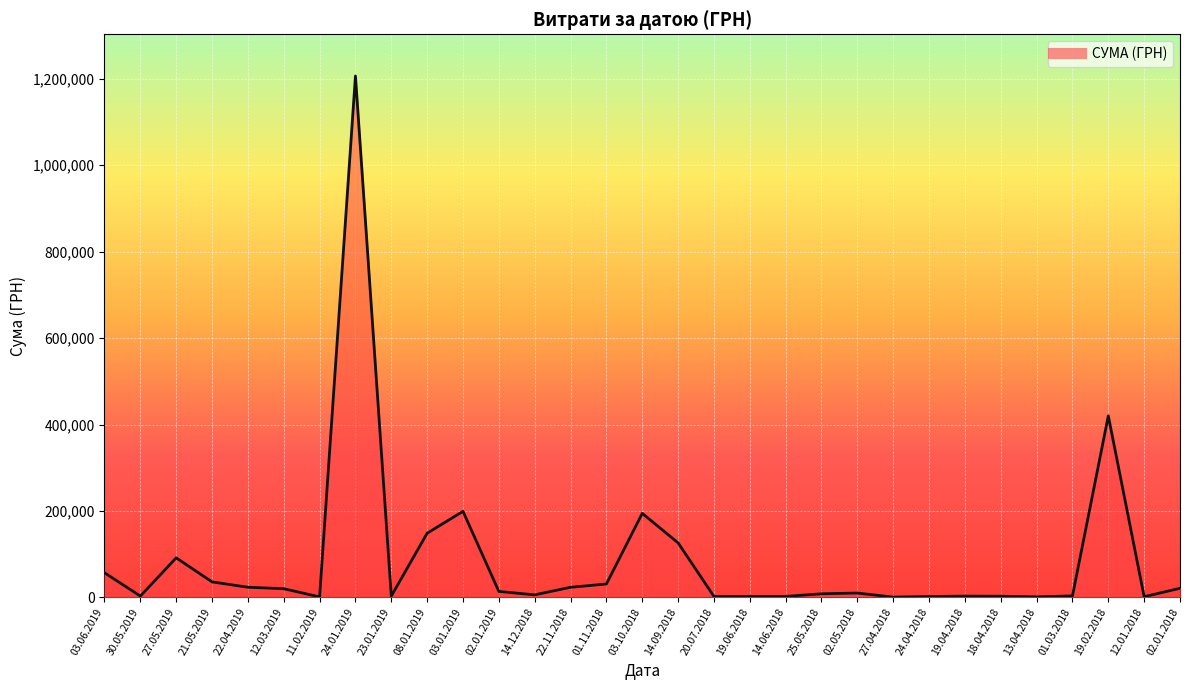

What is the smallest value displayed?

578.0